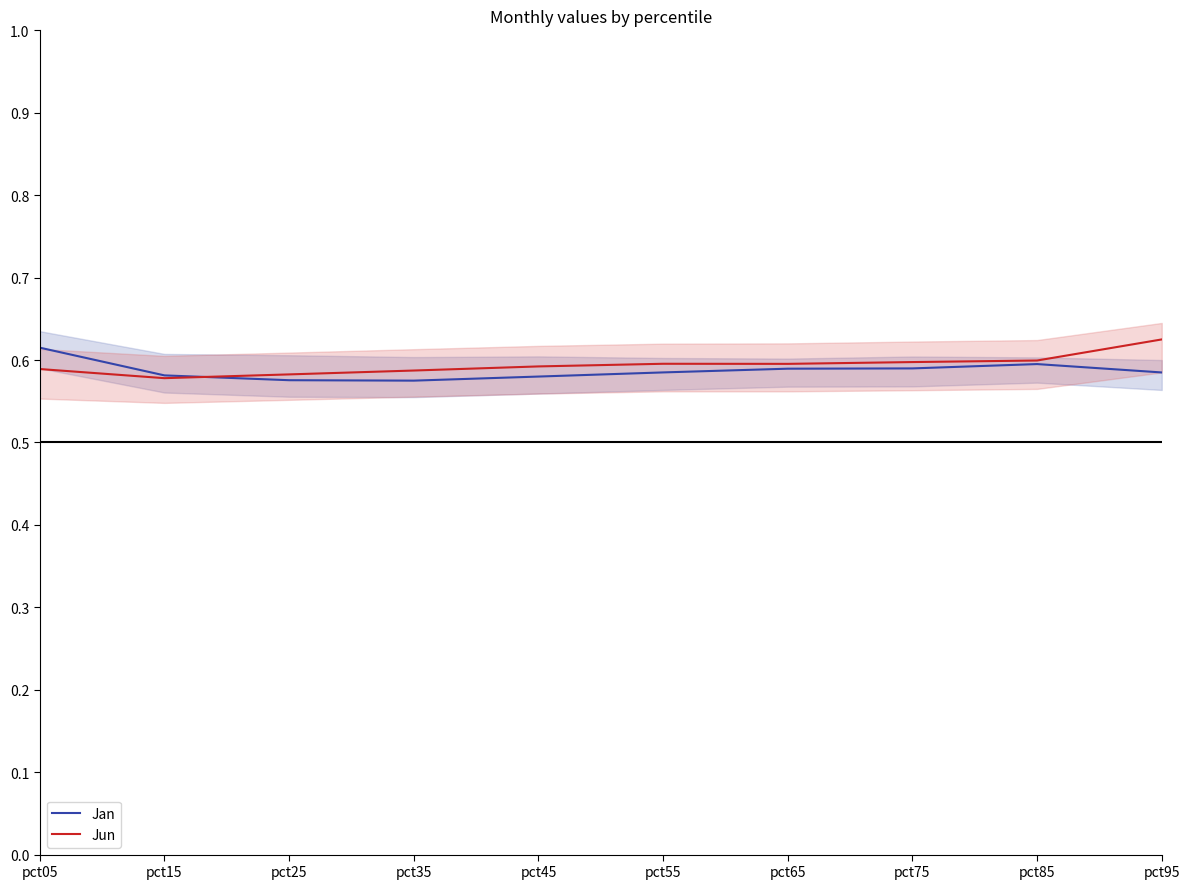

True or false: Jan and Jun cross at least once.

True